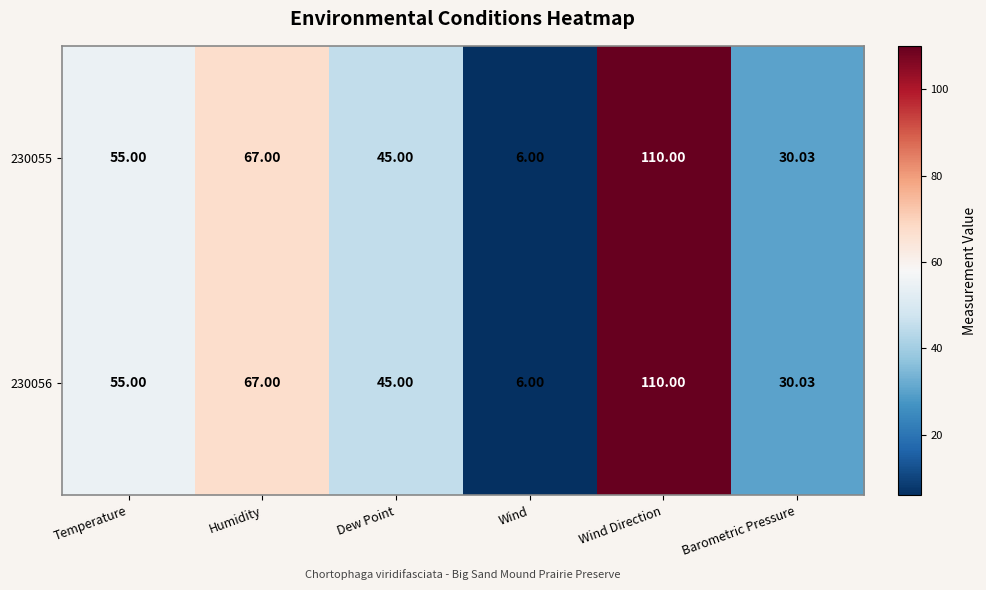

Which category has the highest value in the 230055 series?

Wind Direction